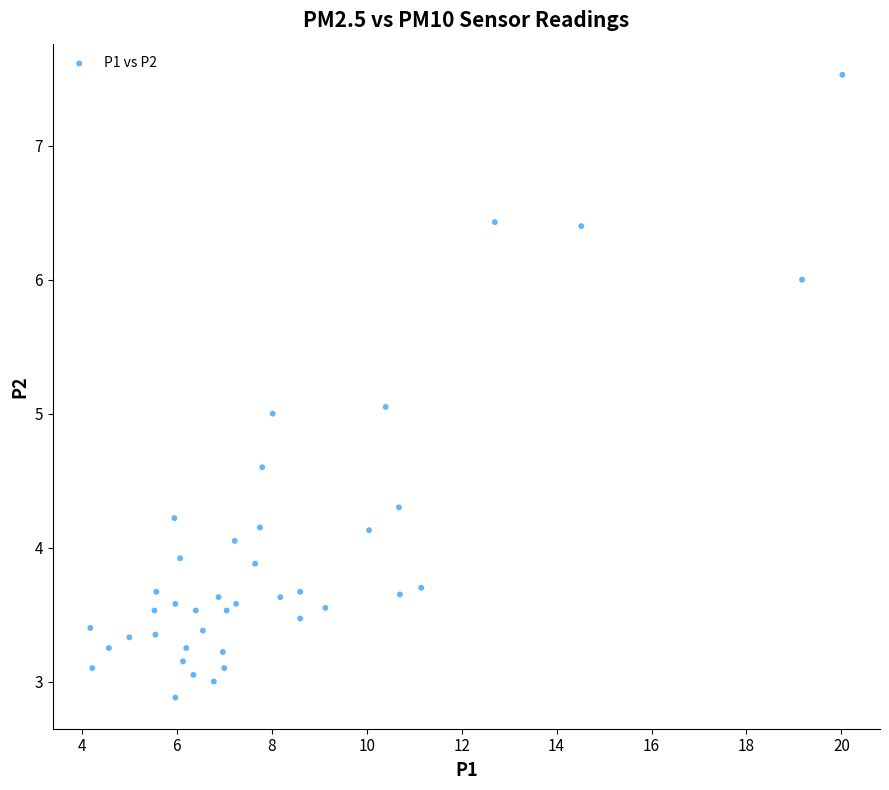

What is the range of X values (max minus min)?

15.8